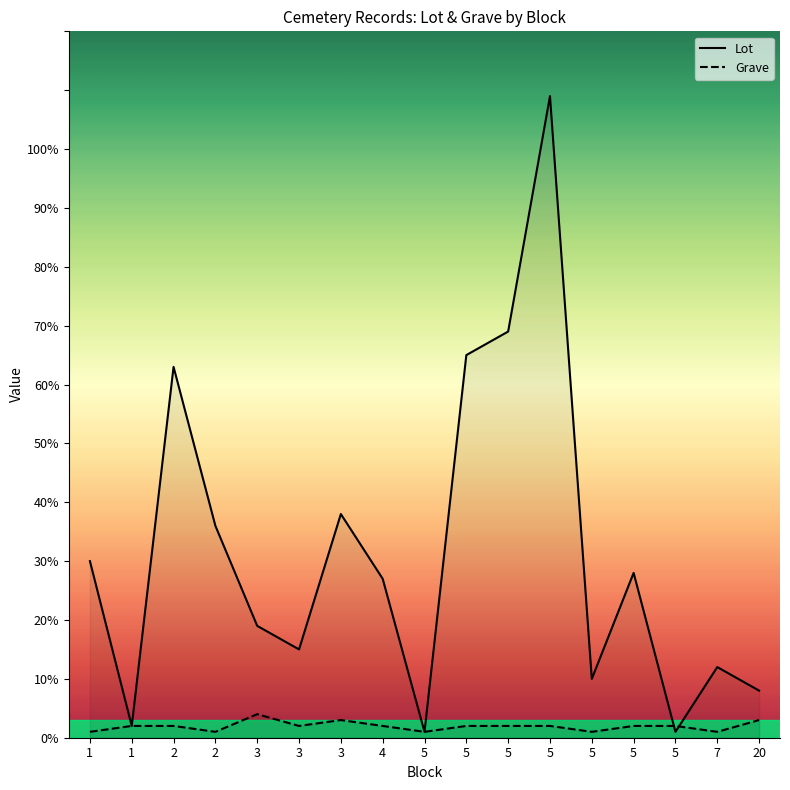

How many interior local valleys does the Grave series have?

5